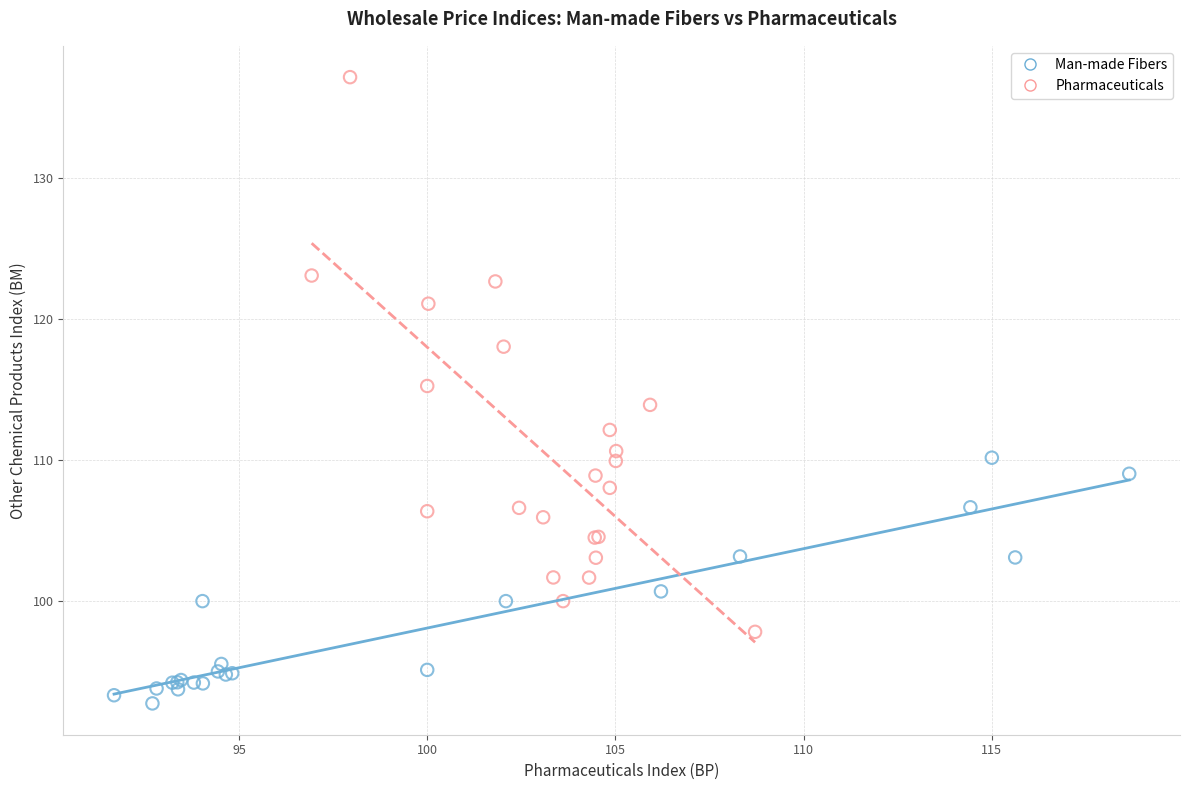

Which series contains the highest Y value?

Pharmaceuticals